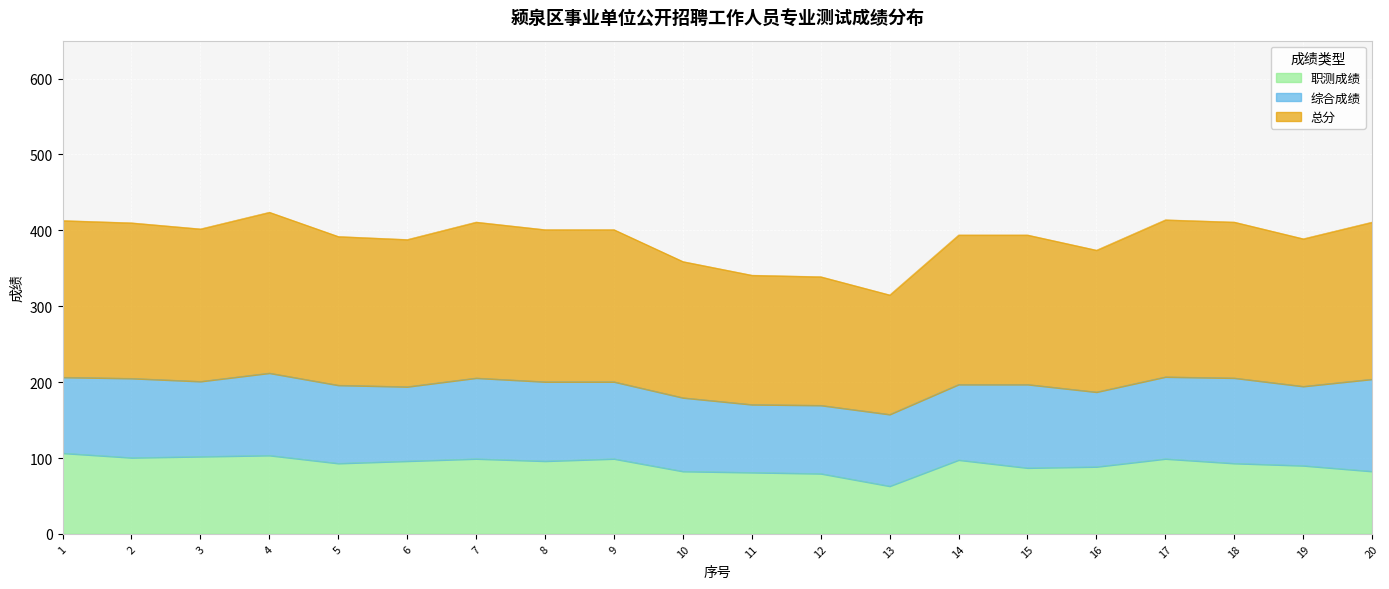

Count the number of categories in the chart.

20